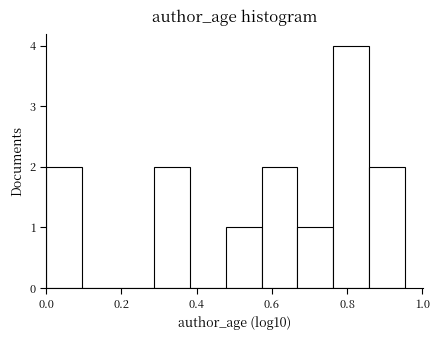

Which range on the x-axis has the tallest bar?

0.76 to 0.86